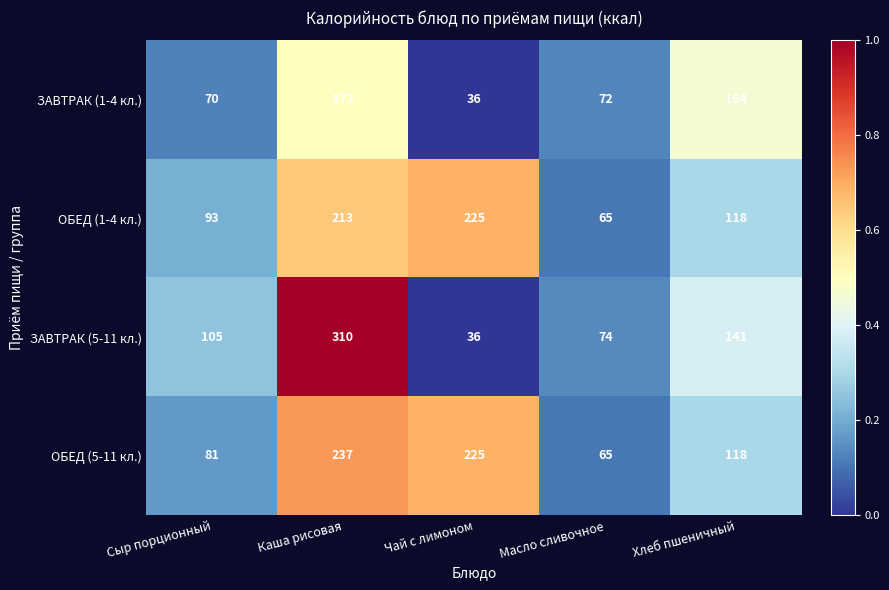

Is it true that ОБЕД (5-11 кл.) equals 128 at Сыр порционный?

False